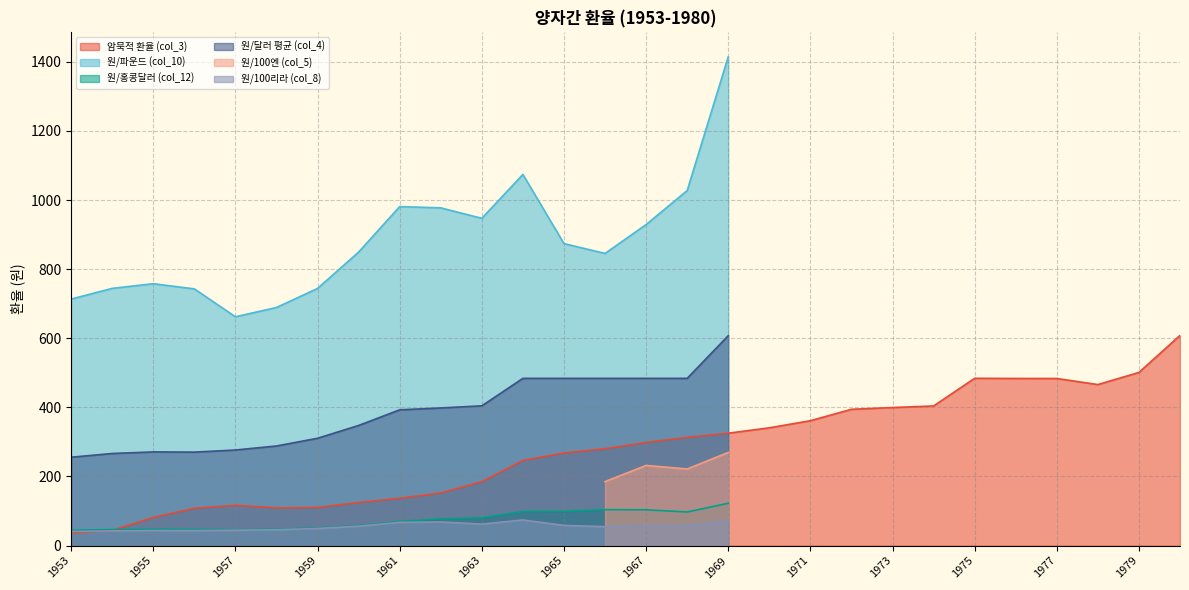

How many values in the 원/100엔 (col_5) series exceed 0?

4